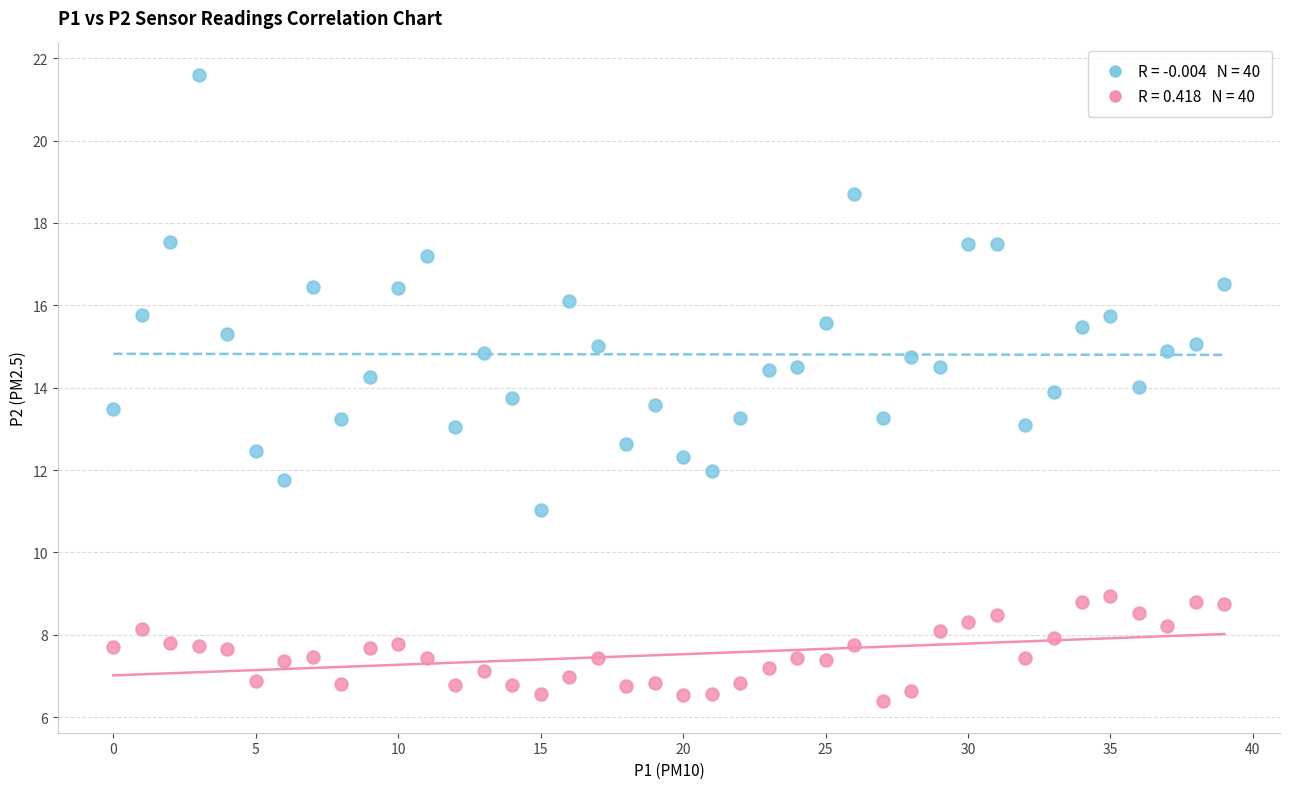

Across all data points, what is the range of Y values (max minus min)?

15.2